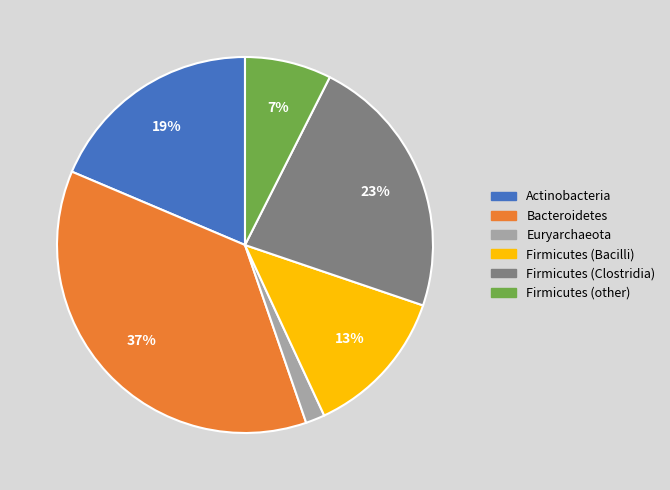

Rank the categories by value from lowest to highest.

Euryarchaeota, Firmicutes (other), Firmicutes (Bacilli), Actinobacteria, Firmicutes (Clostridia), Bacteroidetes